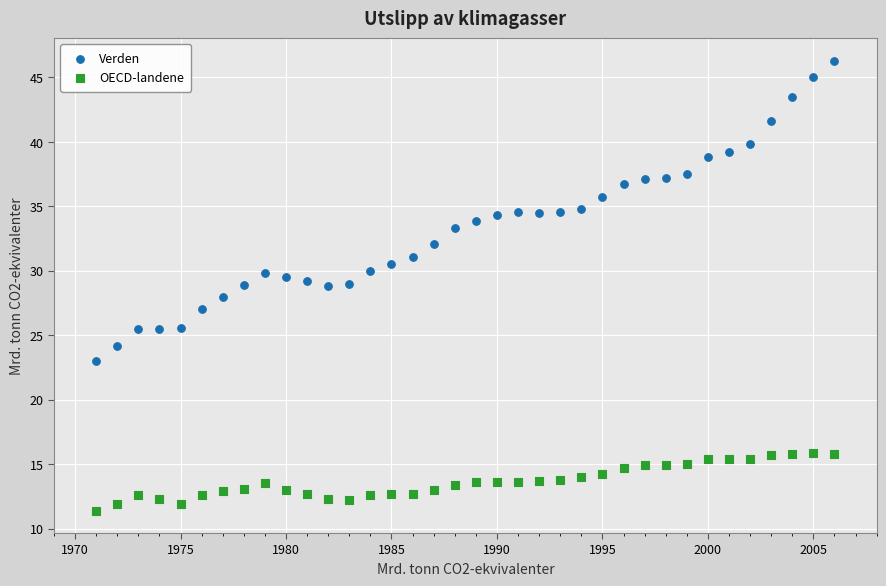

Which series has the largest Y range (max minus min)?

Verden